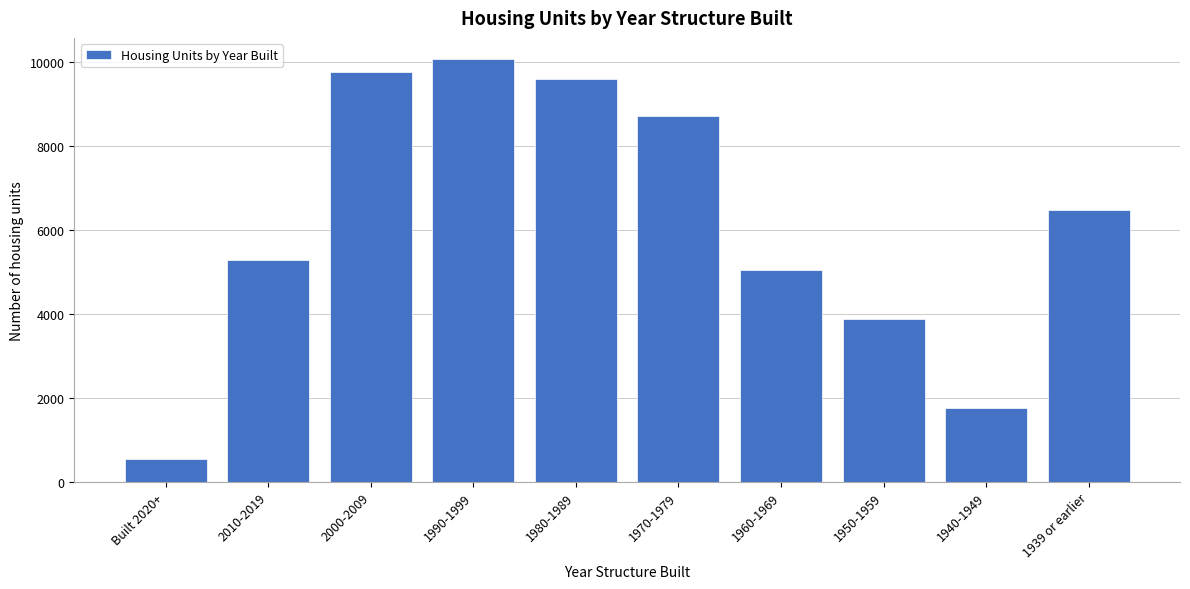

Reading left to right, what are all the values shown in this chart?

Built 2020+=549	2010-2019=5284	2000-2009=9763	1990-1999=10060	1980-1989=9576	1970-1979=8707	1960-1969=5041	1950-1959=3883	1940-1949=1746	1939 or earlier=6472